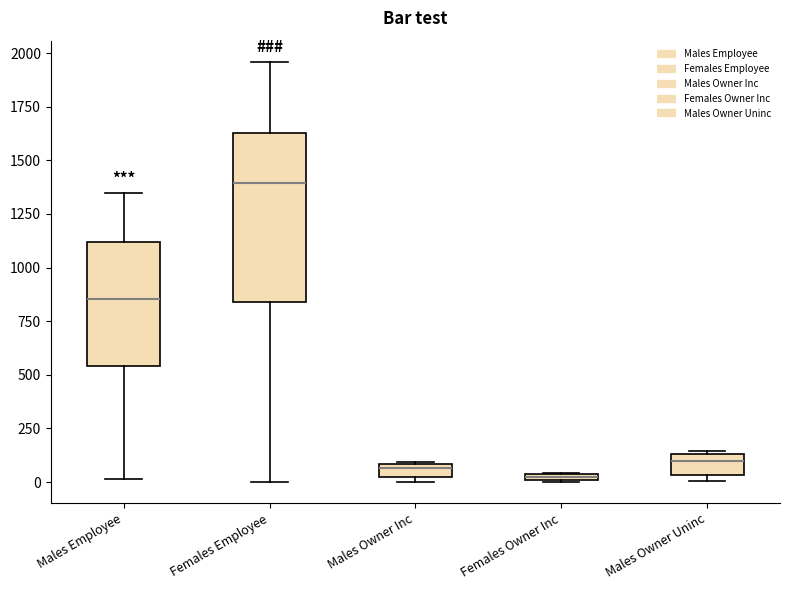

Where is the upper edge of the box for Males Owner Uninc on the y-axis? The values are not printed on the chart, so give them approximately, as read against the axis.

150